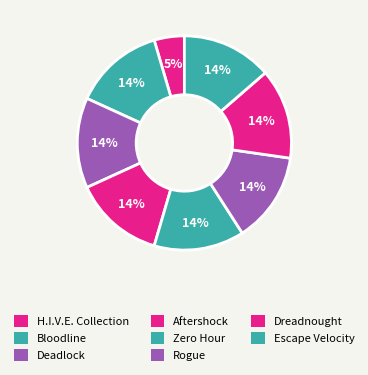

How many segments does this pie chart have?

8